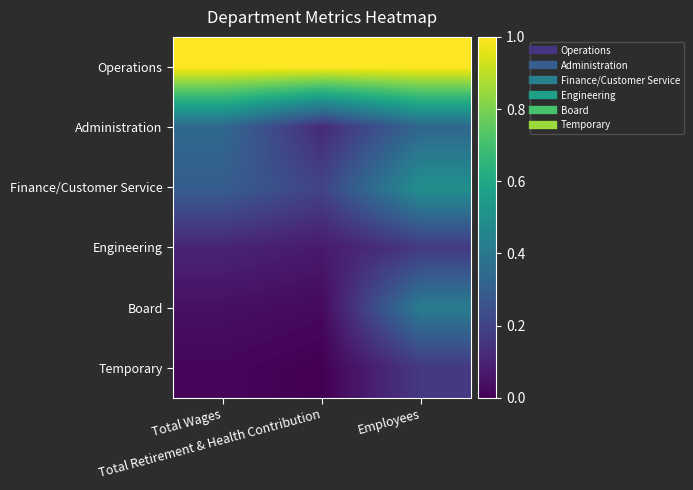

Which series has the largest range (max minus min)?

Board